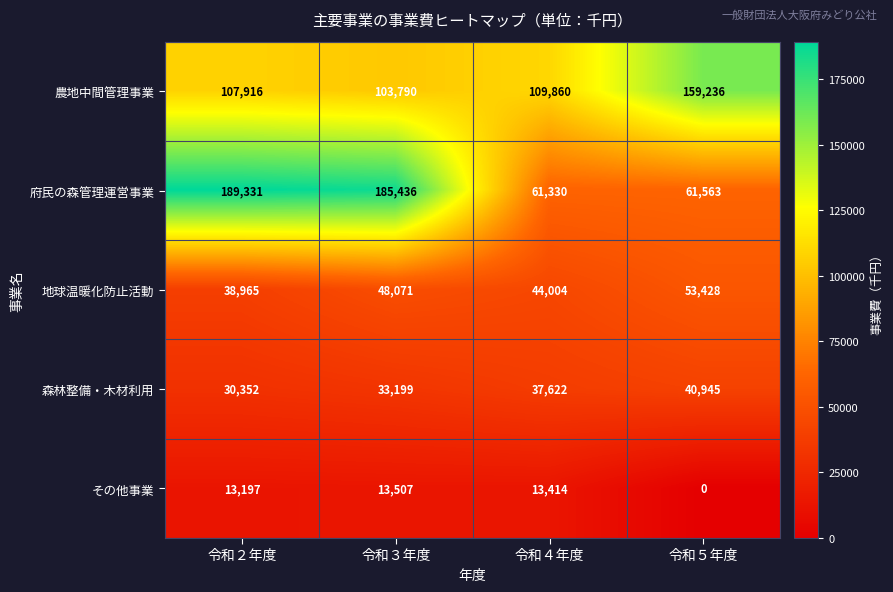

Is it true that 農地中間管理事業 equals 109860 at 令和４年度?

True